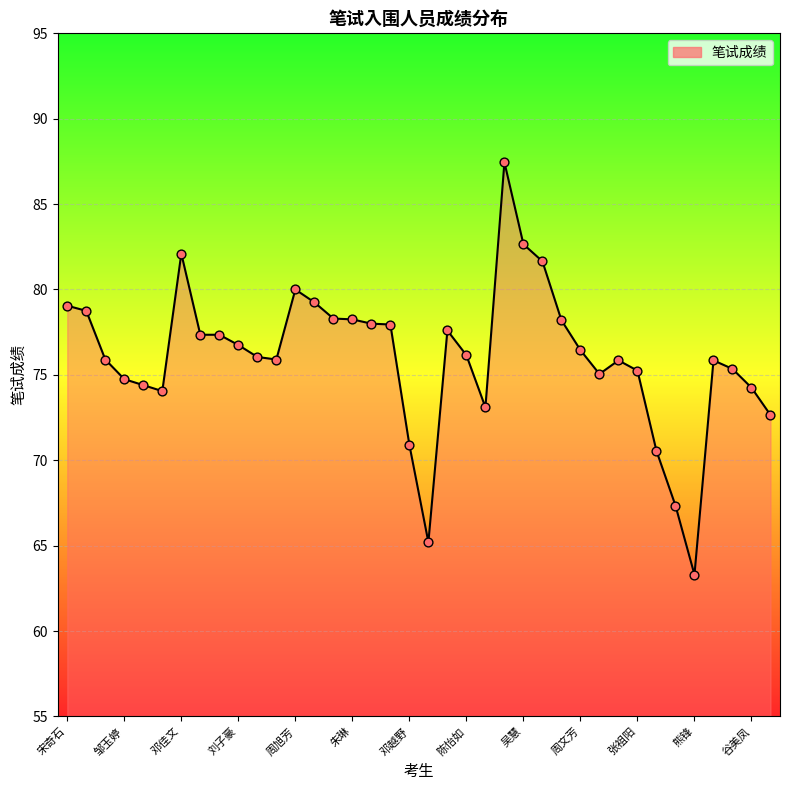

What is the minimum value shown in the chart?

63.3